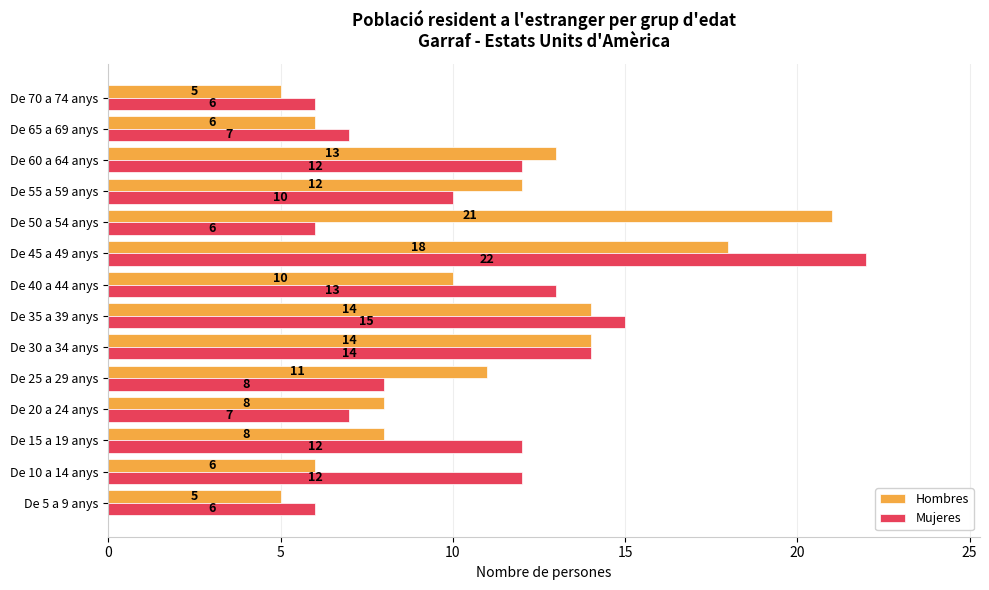

Which series changed the most between De 40 a 44 anys and De 60 a 64 anys?

Hombres